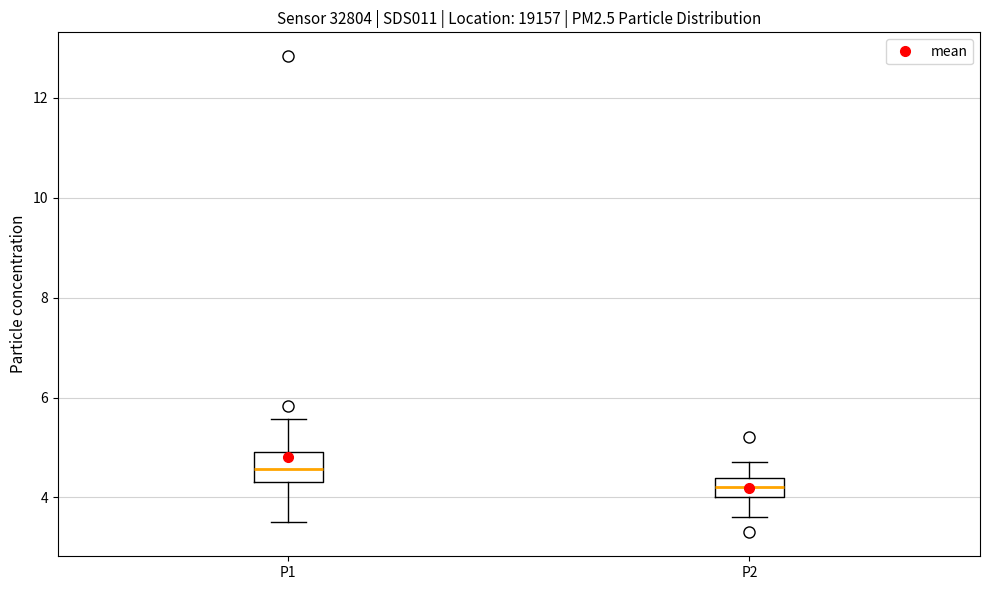

Where is the lower edge of the box for P1 on the y-axis? The values are not printed on the chart, so give them approximately, as read against the axis.

4.4